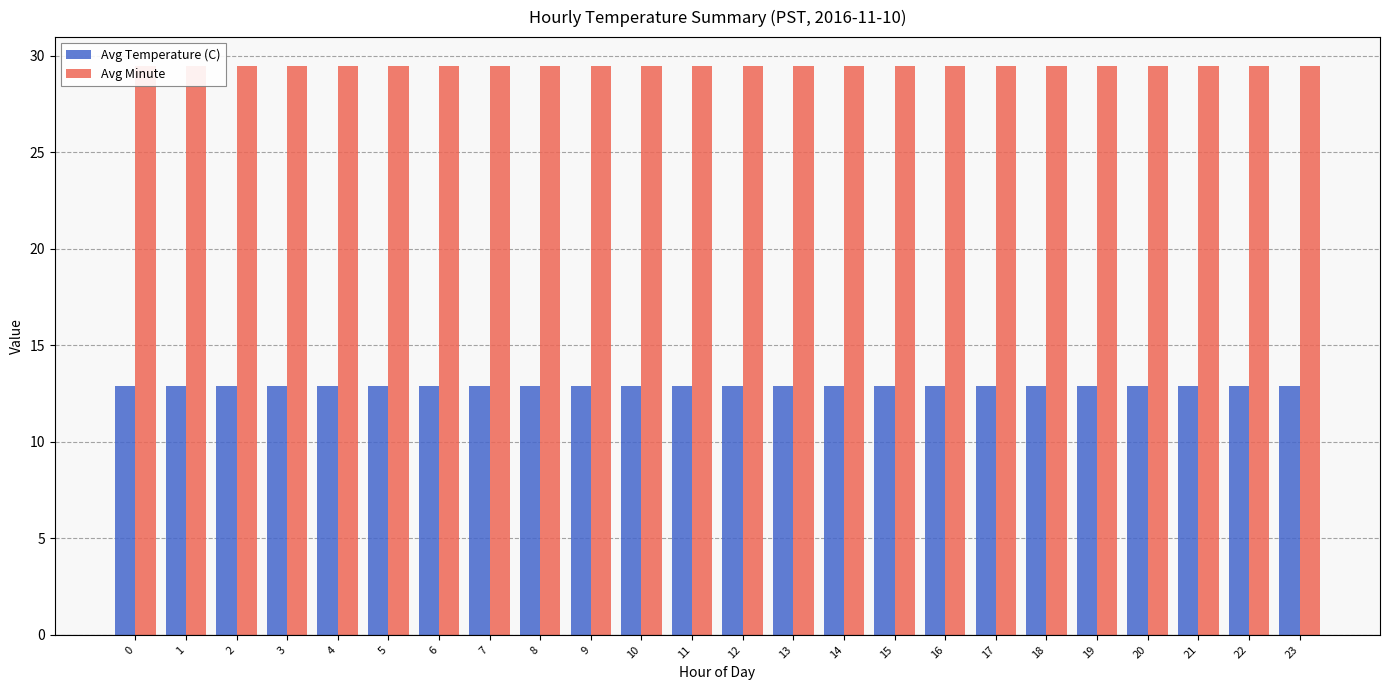

What are all the series names shown in the legend?

Avg Temperature (C), Avg Minute